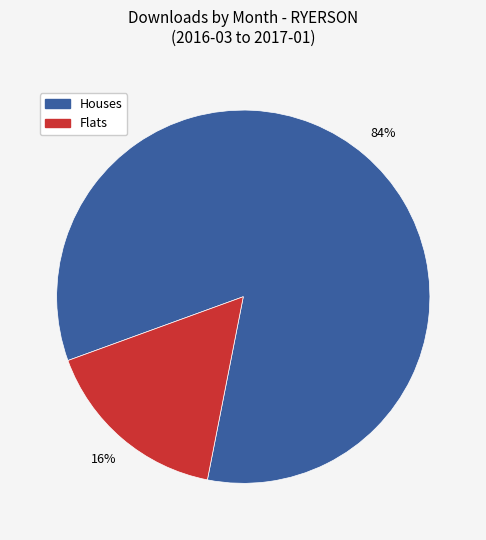

Is there a majority slice in this chart?

Yes